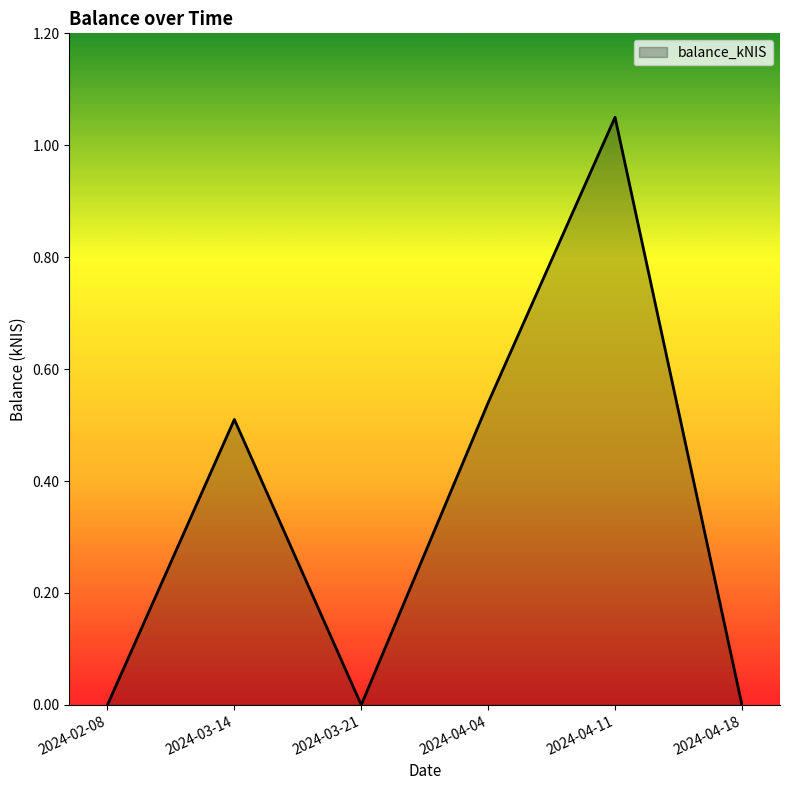

The value at 2024-04-18 is 0.0. True or false?

True